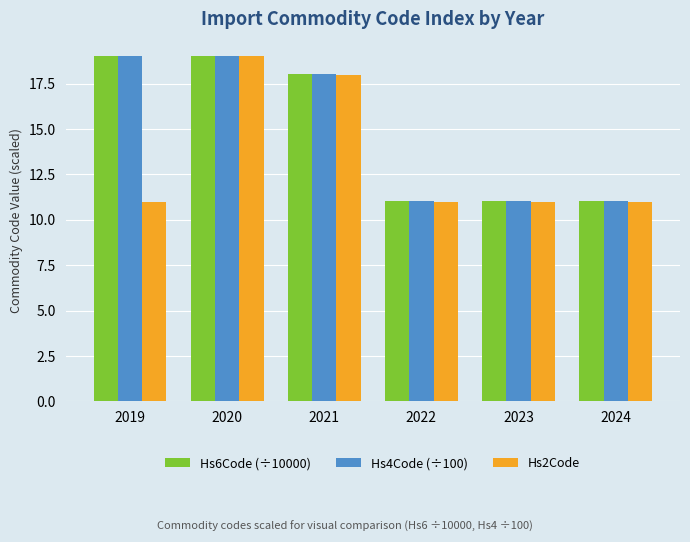

What is the value of the Hs6Code (÷10000) bar at the 4th from the left?

11.0